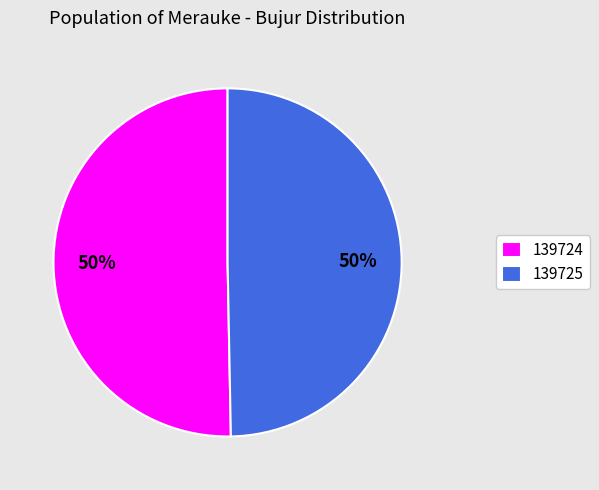

Do 139724 and 139725 together represent more than half of the pie?

Yes